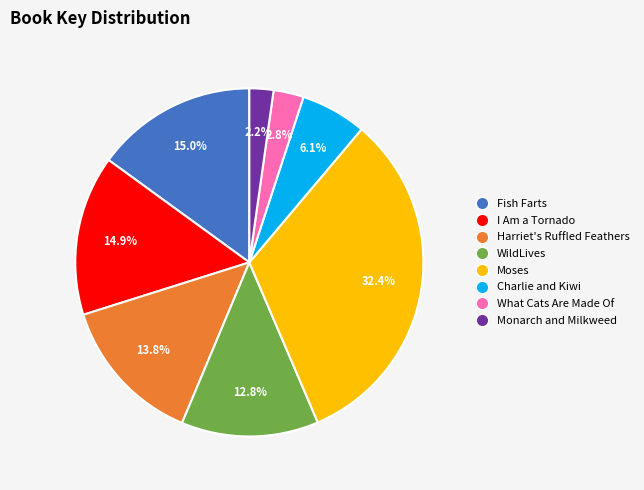

Approximately how many times larger is the value at Fish Farts compared to What Cats Are Made Of?

5.4